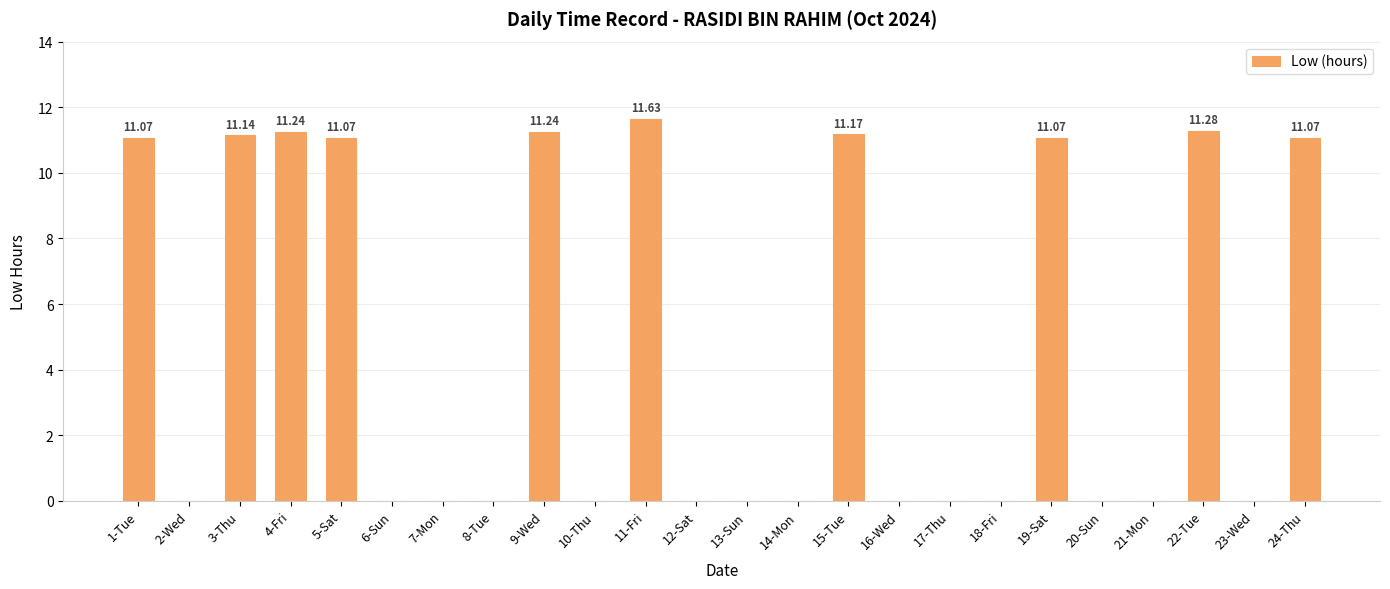

What is the change in value from 1-Tue to 6-Sun?

-11.1